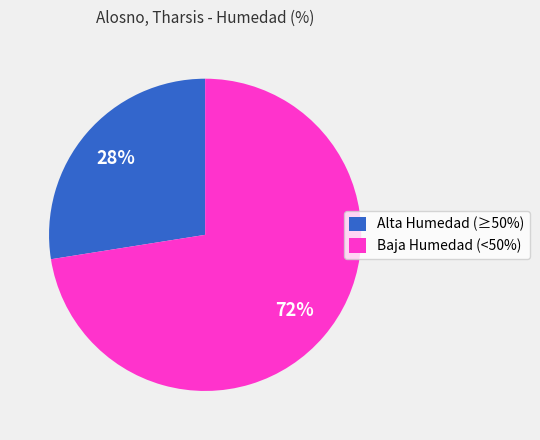

Combined, do Baja Humedad (<50%) and Alta Humedad (≥50%) account for over 50%?

Yes